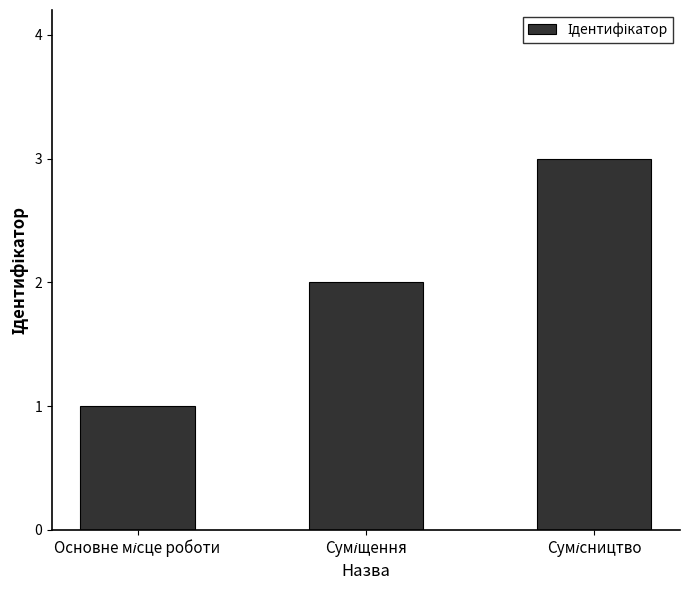

How many categories are shown in the chart?

3